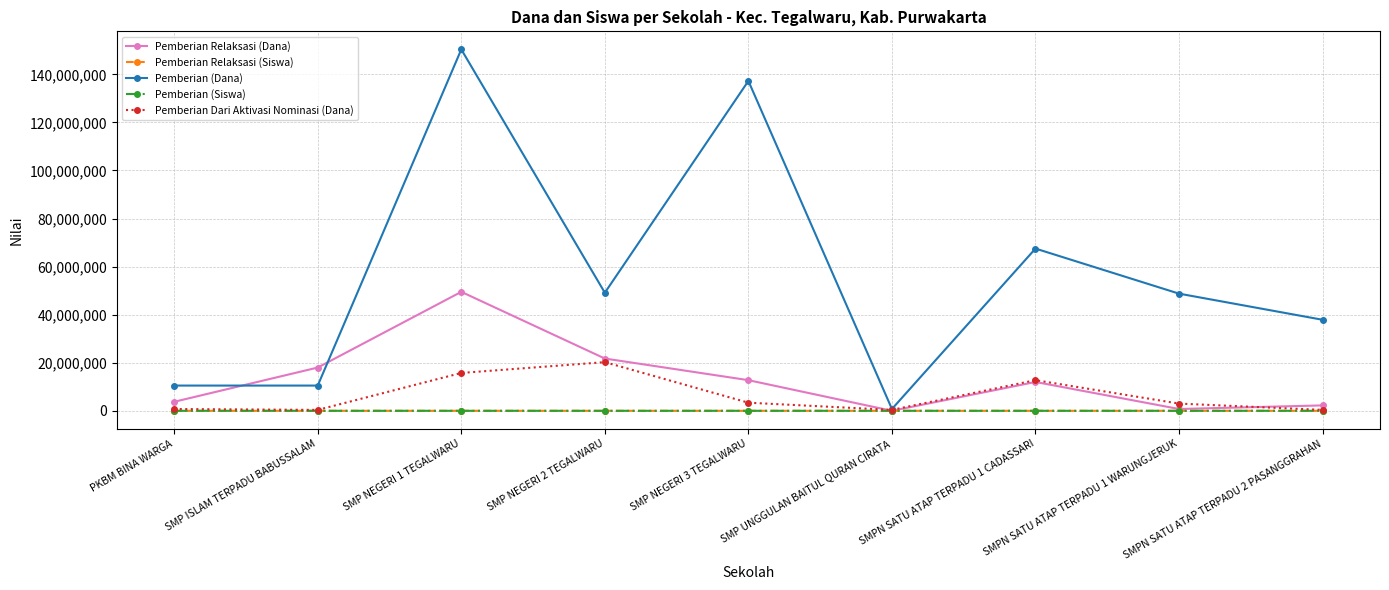

True or false: Pemberian Relaksasi (Siswa) has more than 1 interior local peaks.

True